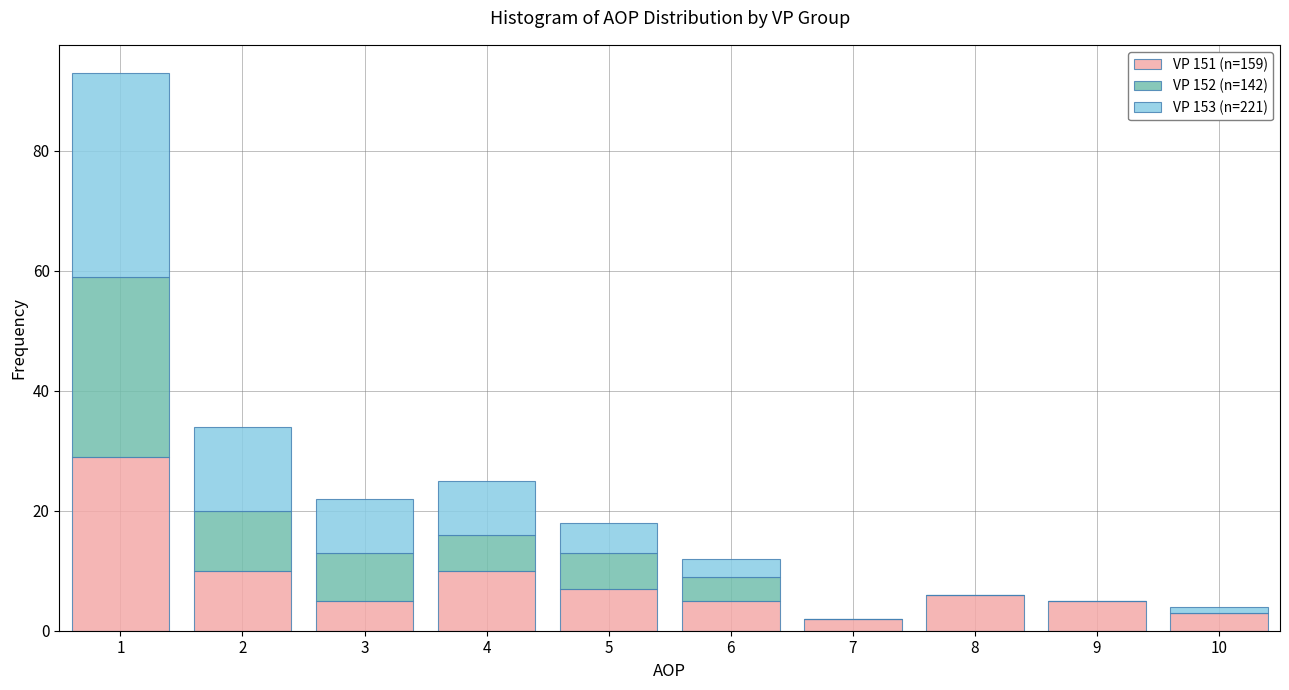

Reading left to right, transcribe the values for VP 151 (n=159).

1=29	2=10	3=5	4=10	5=7	6=5	7=2	8=6	9=5	10=3